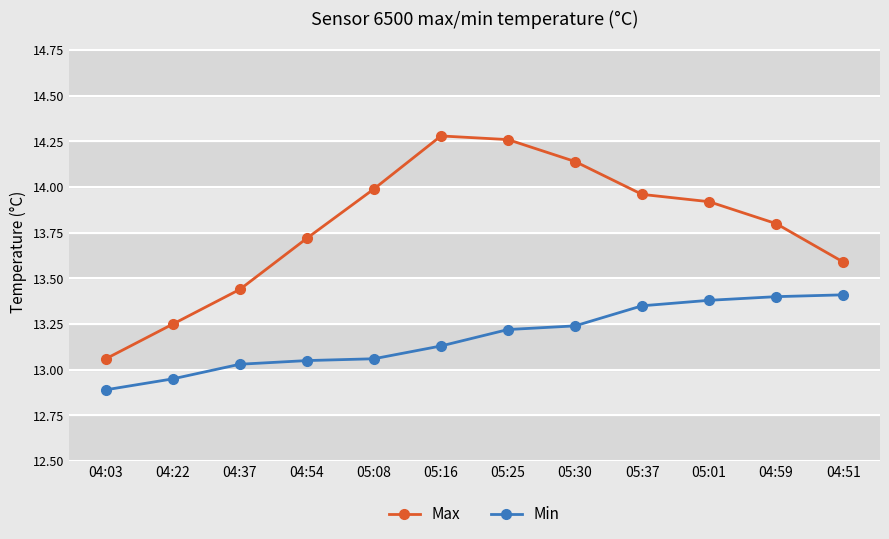

What are all the series names shown in the legend?

Max, Min